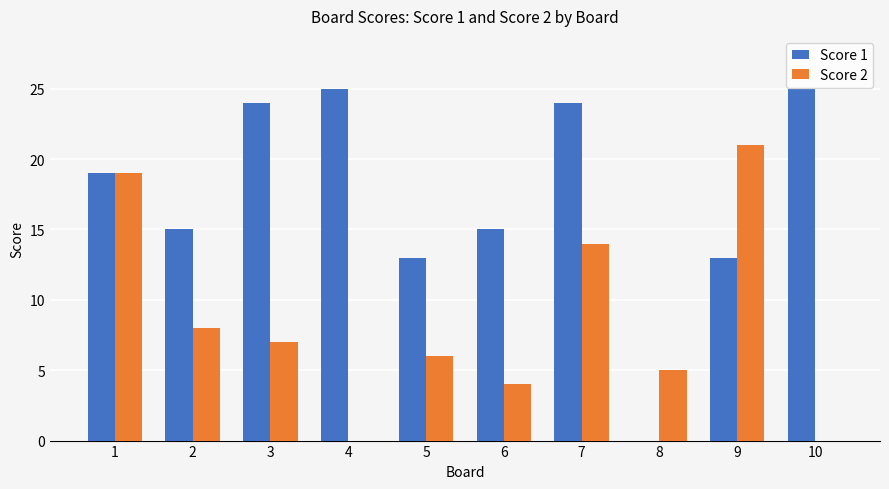

How many groups of bars are there?

10